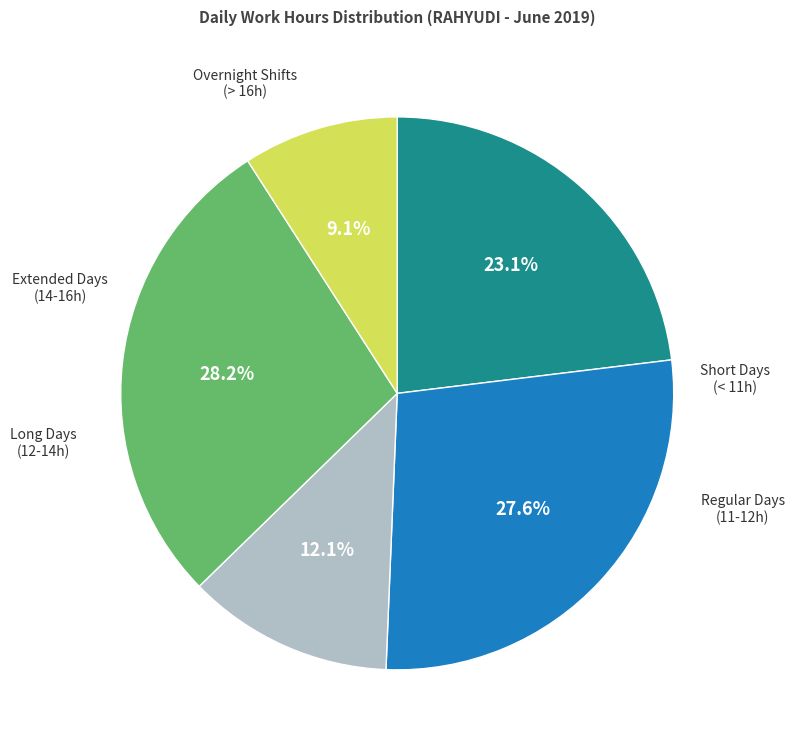

Does any single category account for the majority?

No